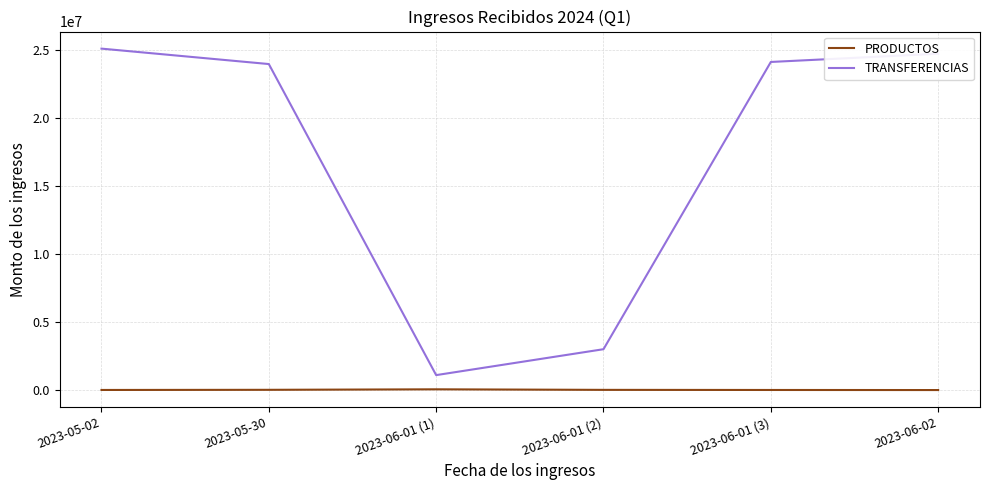

How many values in the PRODUCTOS series exceed 13300?

3